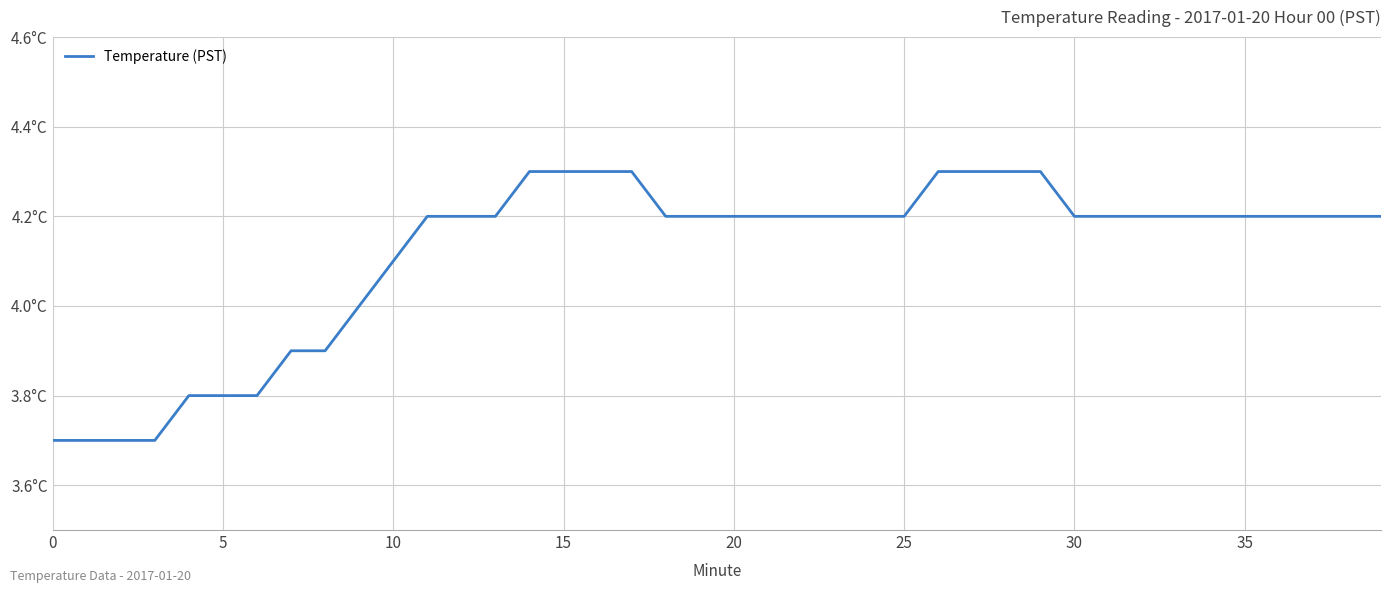

Reading right to left, transcribe all the data shown in this chart.

4.2	4.2	4.2	4.2	4.2	4.2	4.2	4.2	4.2	4.2	4.3	4.3	4.3	4.3	4.2	4.2	4.2	4.2	4.2	4.2	4.2	4.2	4.3	4.3	4.3	4.3	4.2	4.2	4.2	4.1	4.0	3.9	3.9	3.8	3.8	3.8	3.7	3.7	3.7	3.7